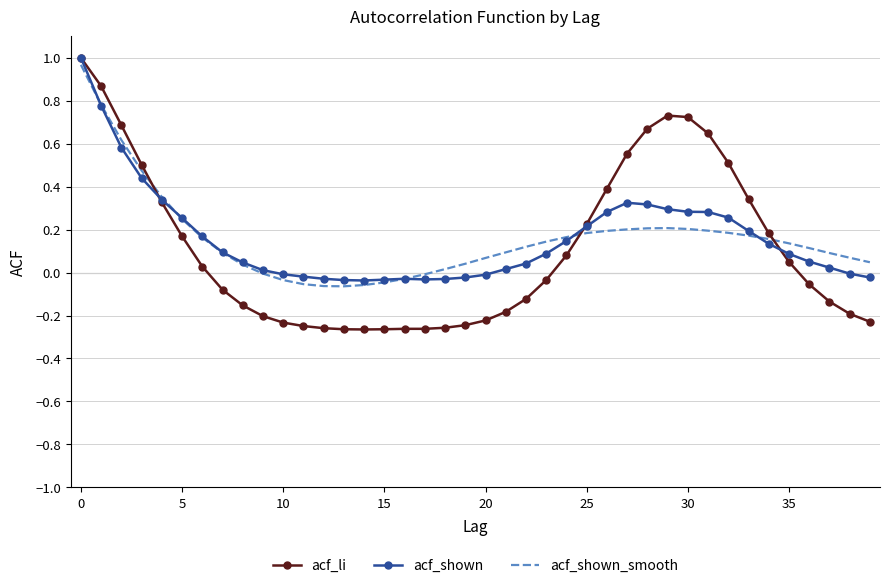

Which series has the largest range (max minus min)?

acf_li